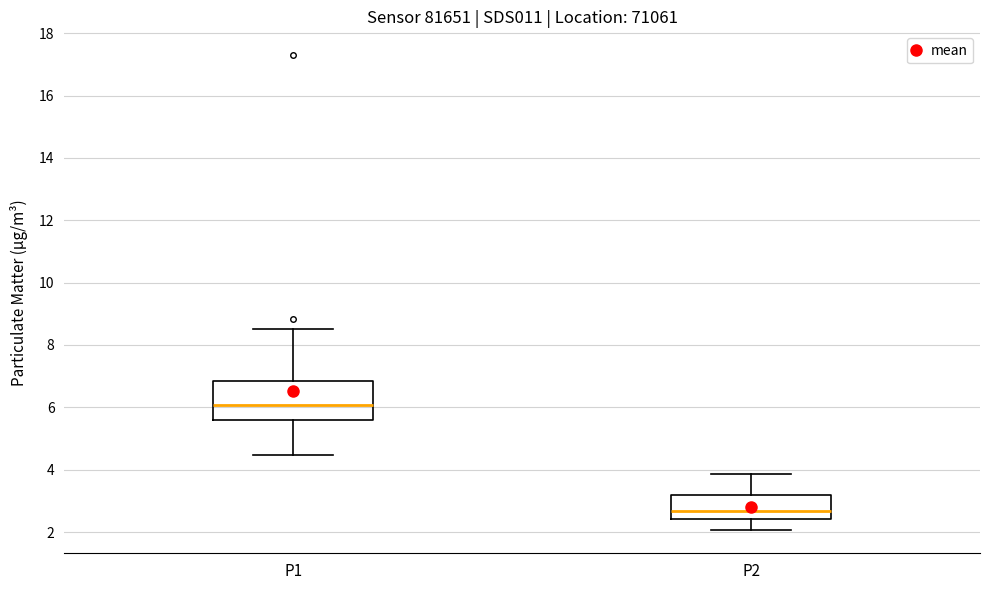

Comparing the boxes themselves (not the whiskers), which one is the tallest?

P1